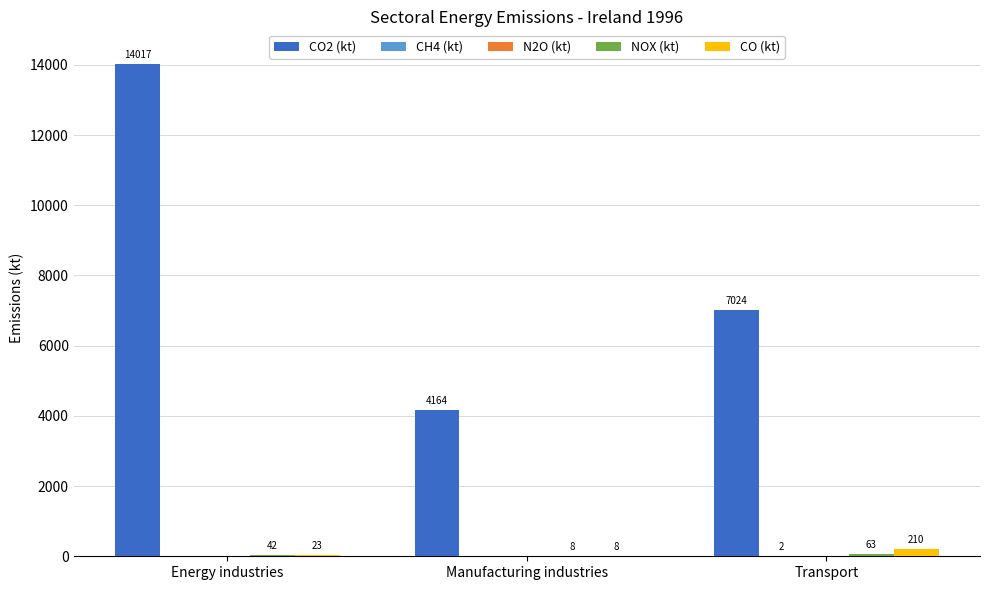

Where does the CO2 (kt) series first go above 7023?

Energy industries